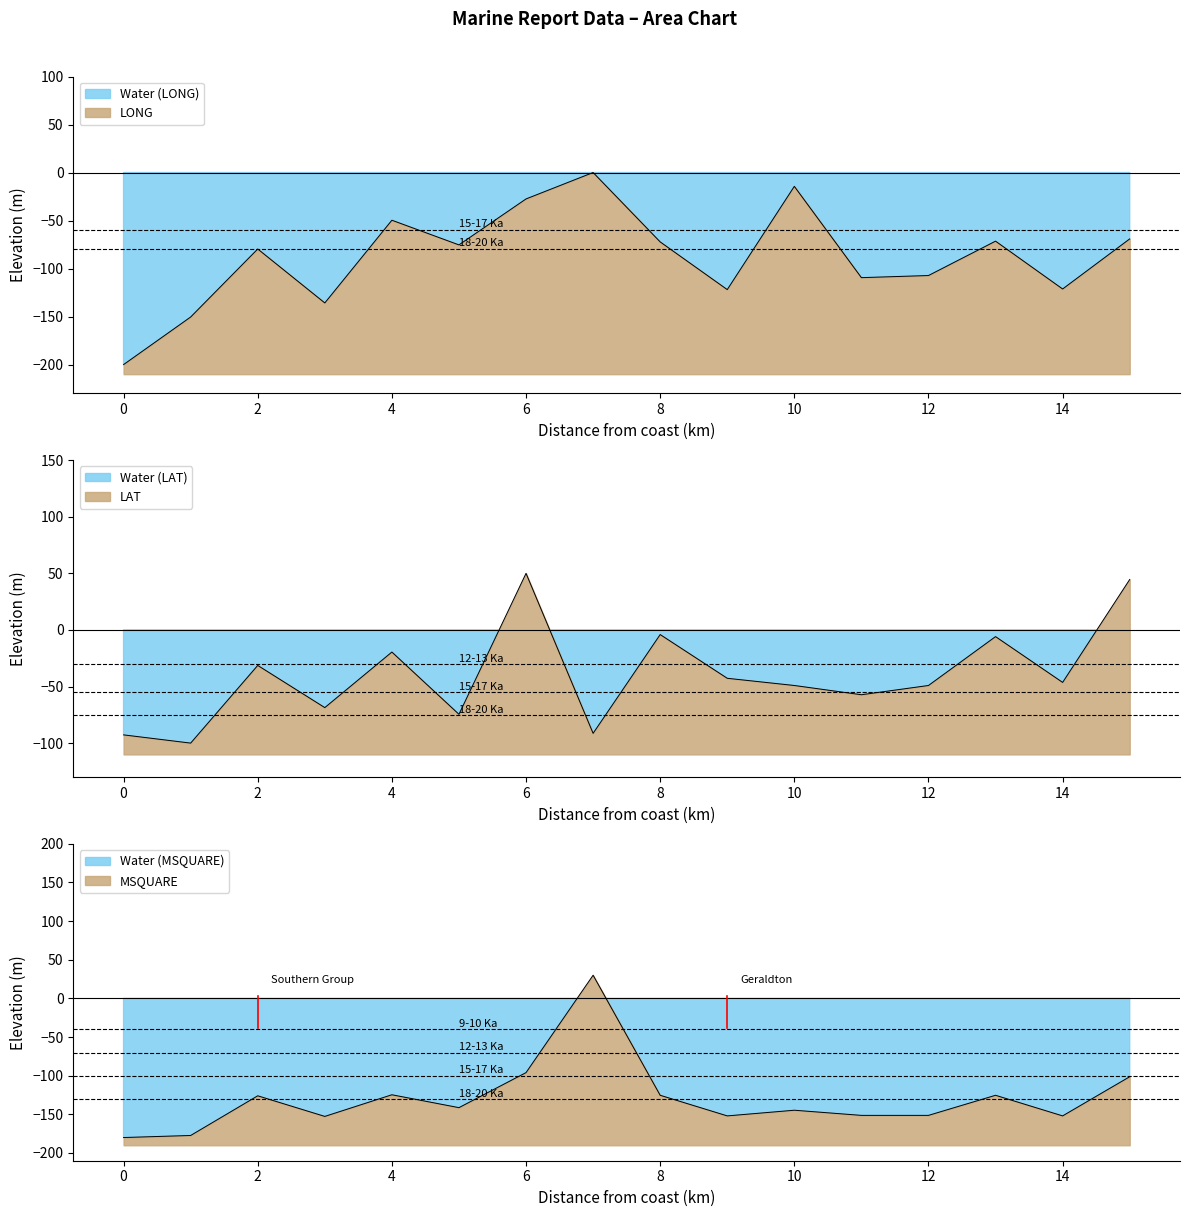

What are all the series names shown in the legend?

LONG, LAT, MSQUARE